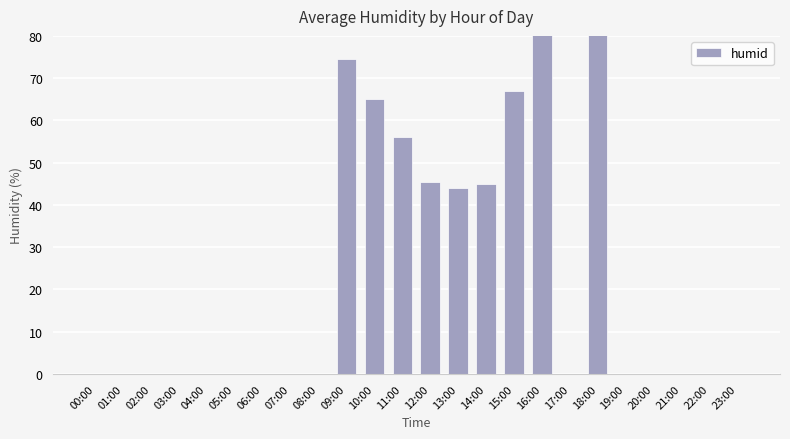

What is the value of the 12th bar from the left?

56.0